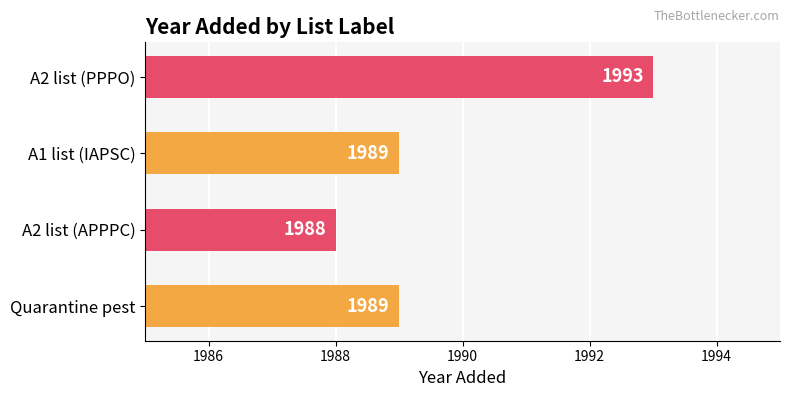

Reading bottom to top, transcribe all the data shown in this chart.

1989	1988	1989	1993